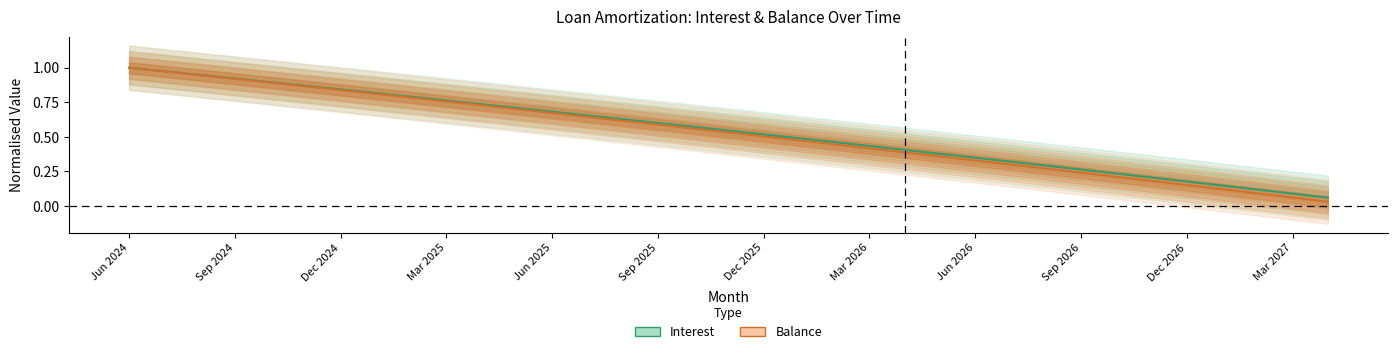

How many lines are shown in the chart?

2